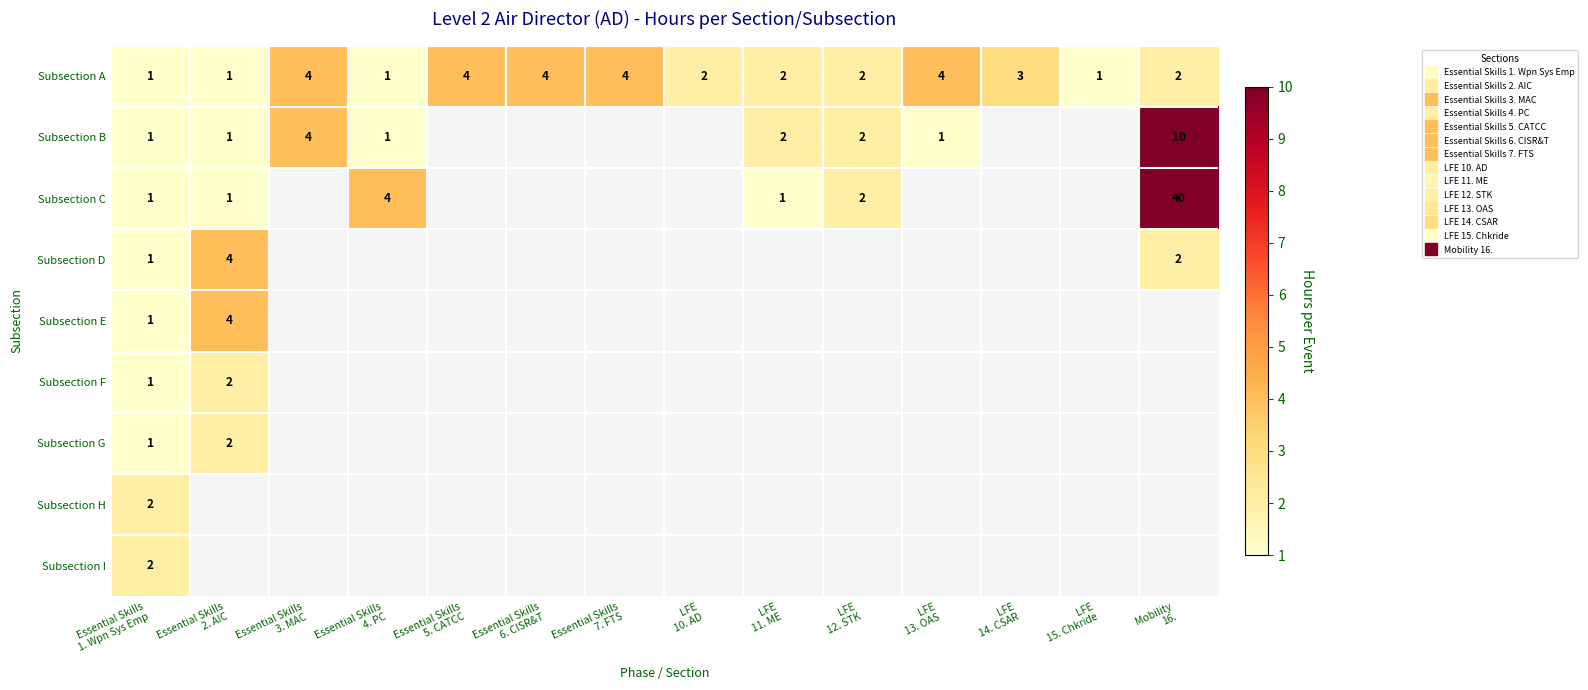

What is the difference between the maximum and minimum values in the Subsection G series?

1.0